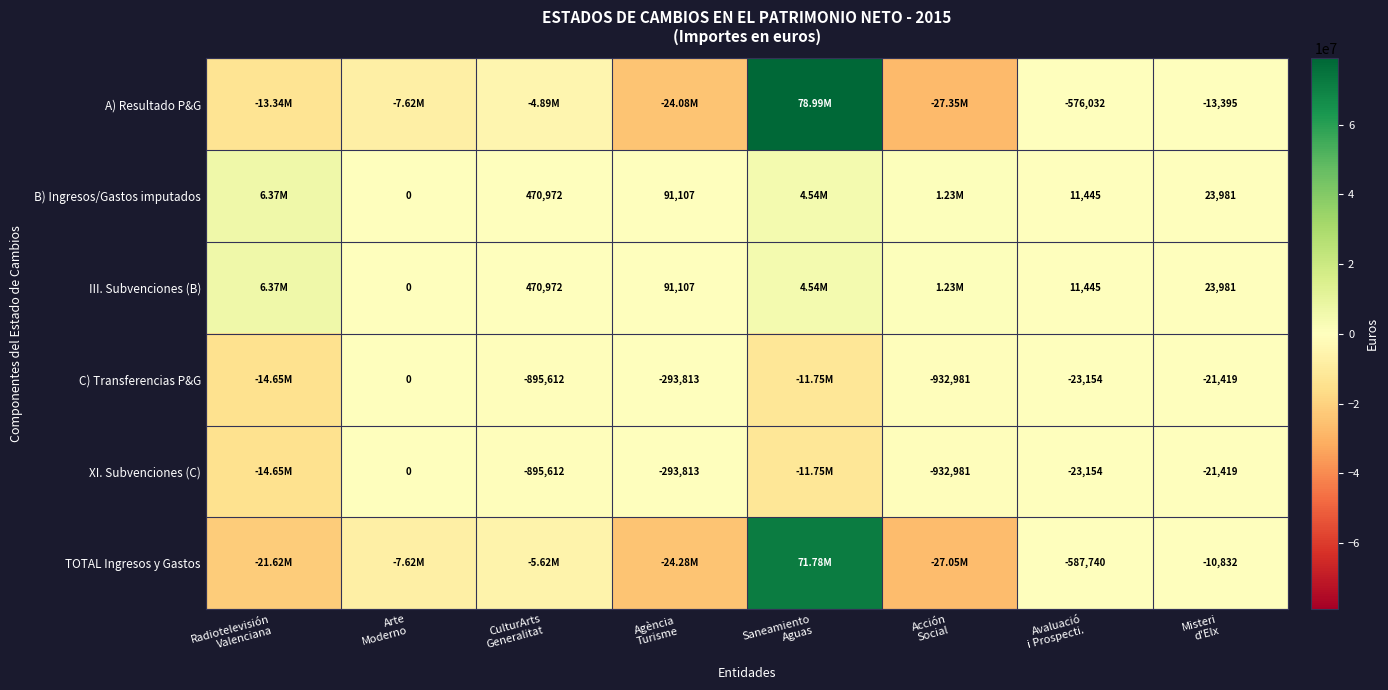

What is the difference between the second highest and second lowest values in the TOTAL Ingresos y Gastos series?

24267716.8